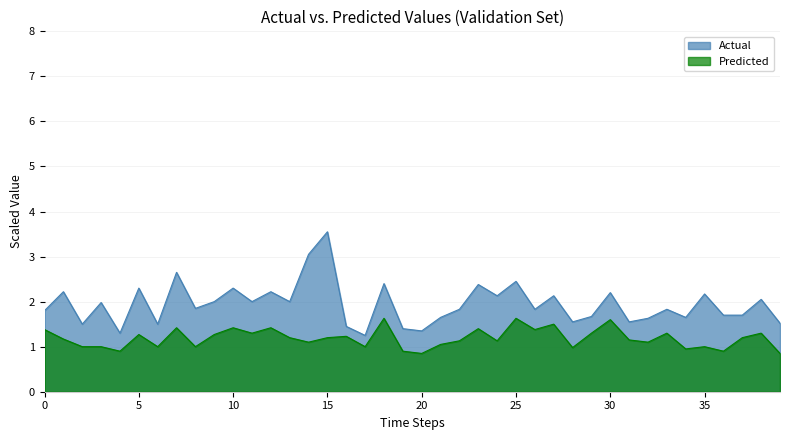

True or false: P2 and P1 cross at least once.

False